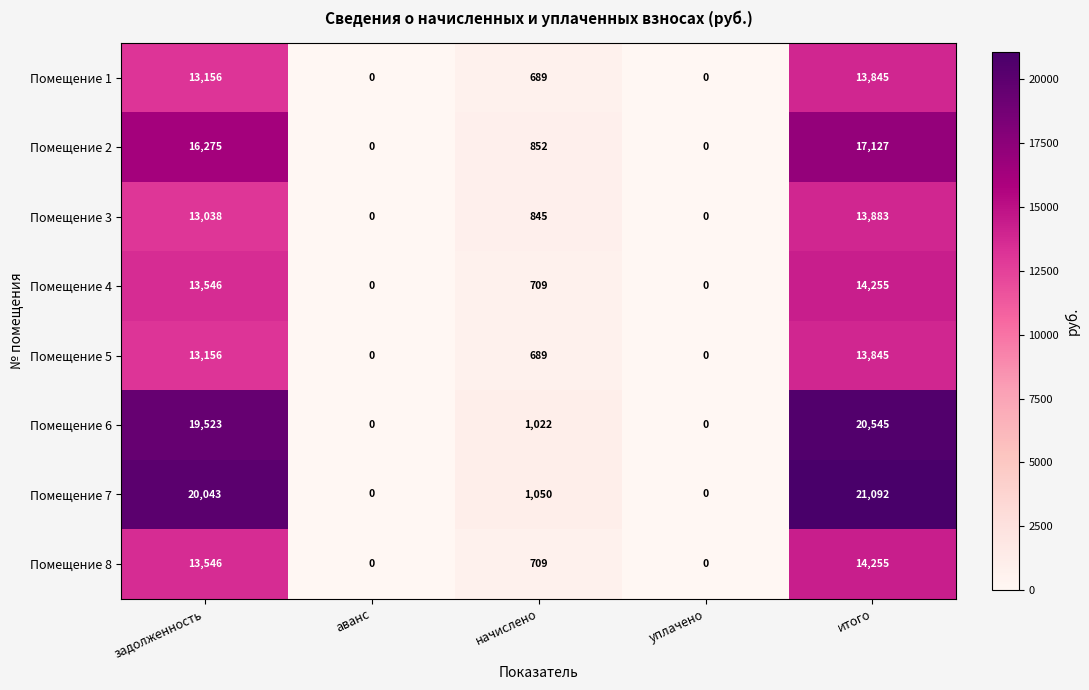

Which category has the highest value in the Помещение 6 series?

итого